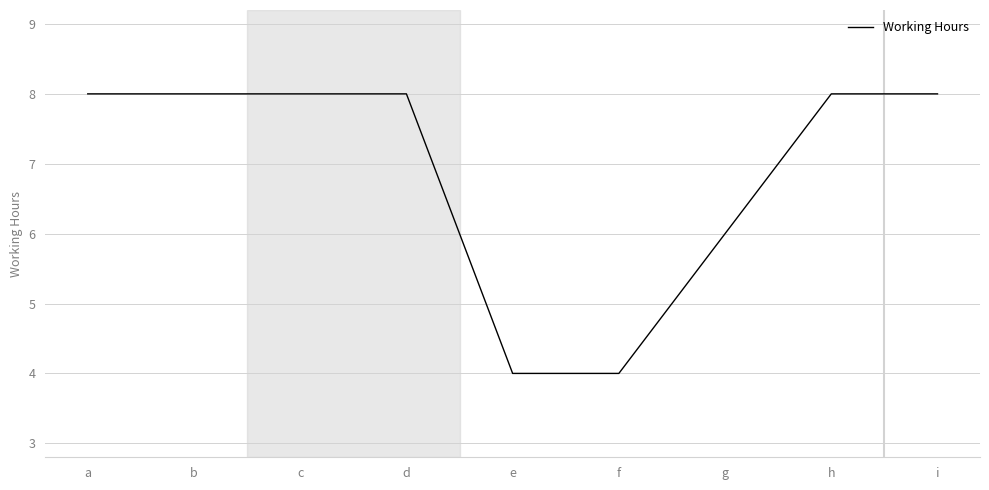

What is the maximum value shown in the chart?

8.0